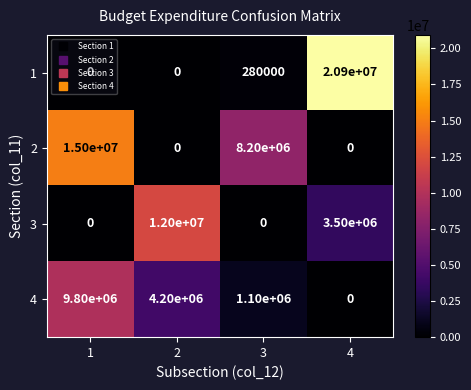

At how many categories does at least one series exceed 7007210?

4